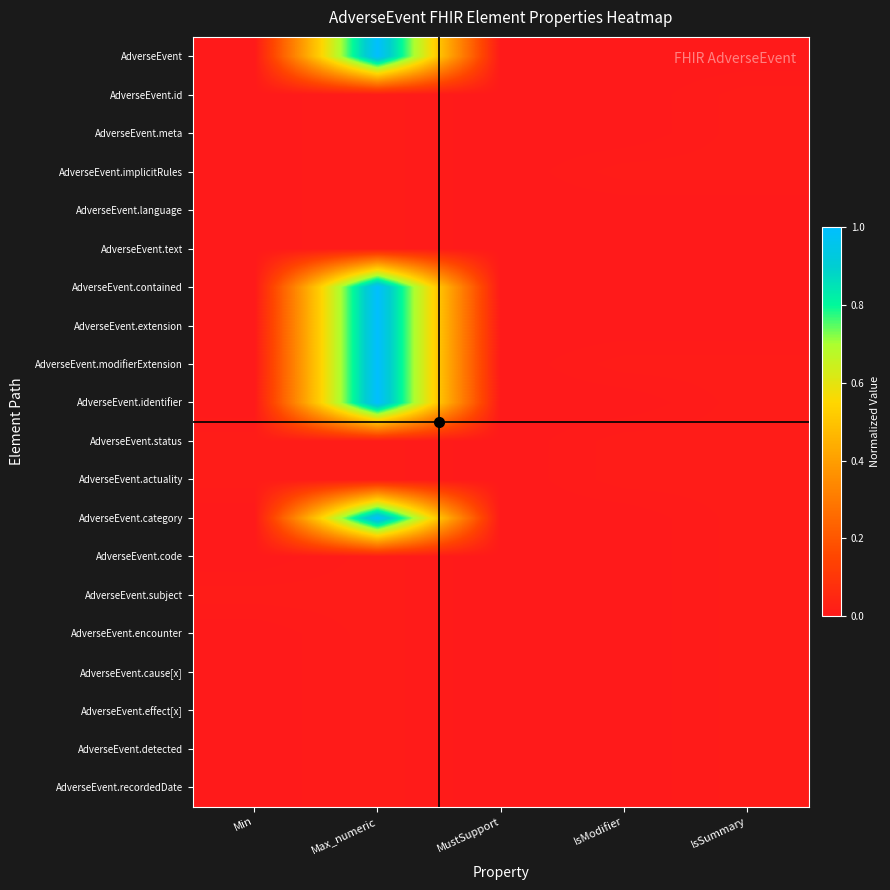

List the series in order of their peak value, highest first.

AdverseEvent, AdverseEvent.contained, AdverseEvent.extension, AdverseEvent.modifierExtension, AdverseEvent.identifier, AdverseEvent.category, AdverseEvent.id, AdverseEvent.meta, AdverseEvent.implicitRules, AdverseEvent.language, AdverseEvent.text, AdverseEvent.status, AdverseEvent.actuality, AdverseEvent.code, AdverseEvent.subject, AdverseEvent.encounter, AdverseEvent.cause[x], AdverseEvent.effect[x], AdverseEvent.detected, AdverseEvent.recordedDate